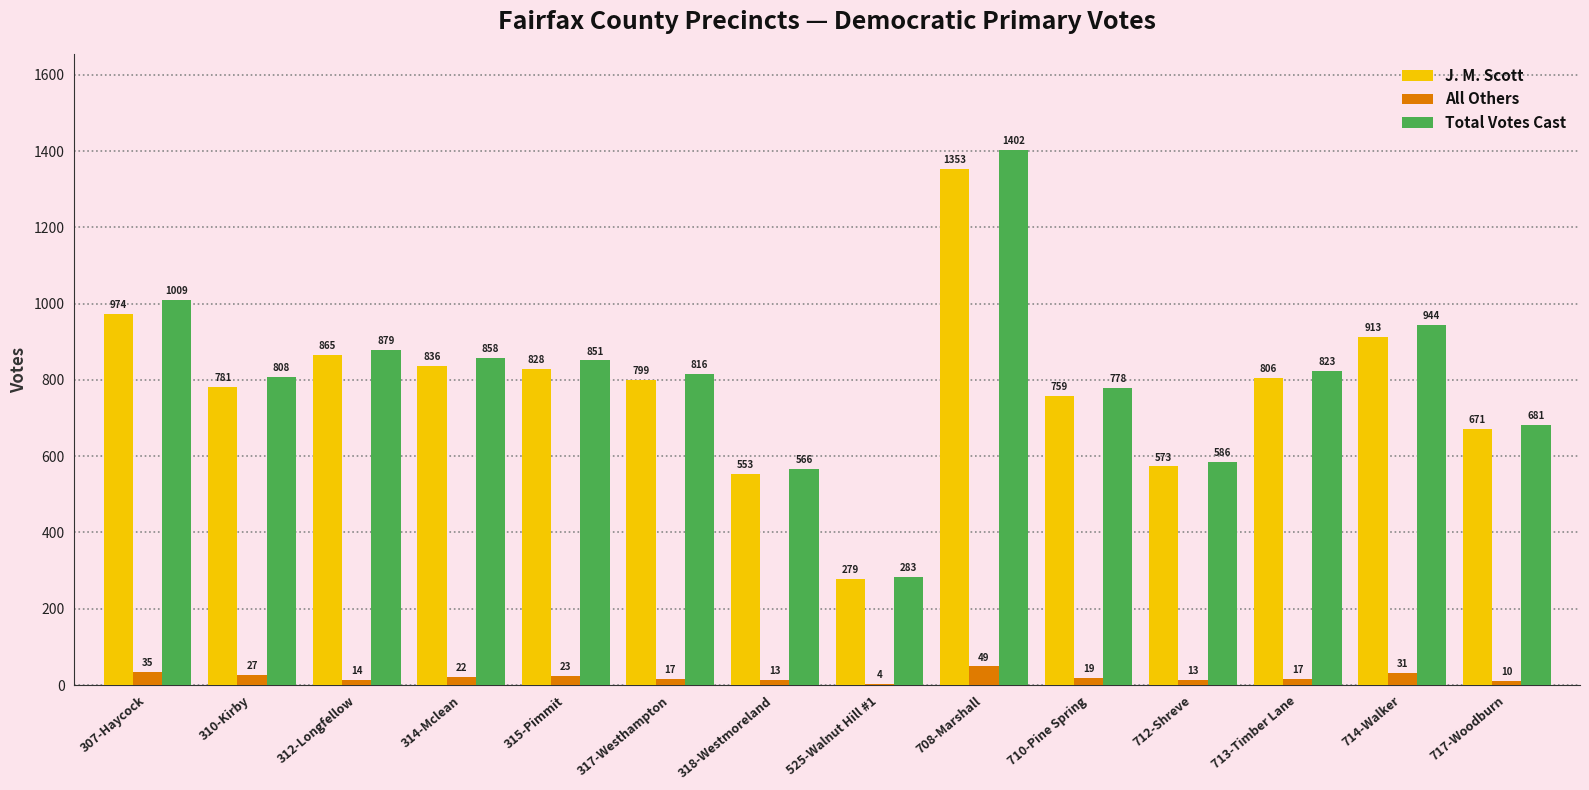

What is the approximate value of All Others at 317-Westhampton?

17